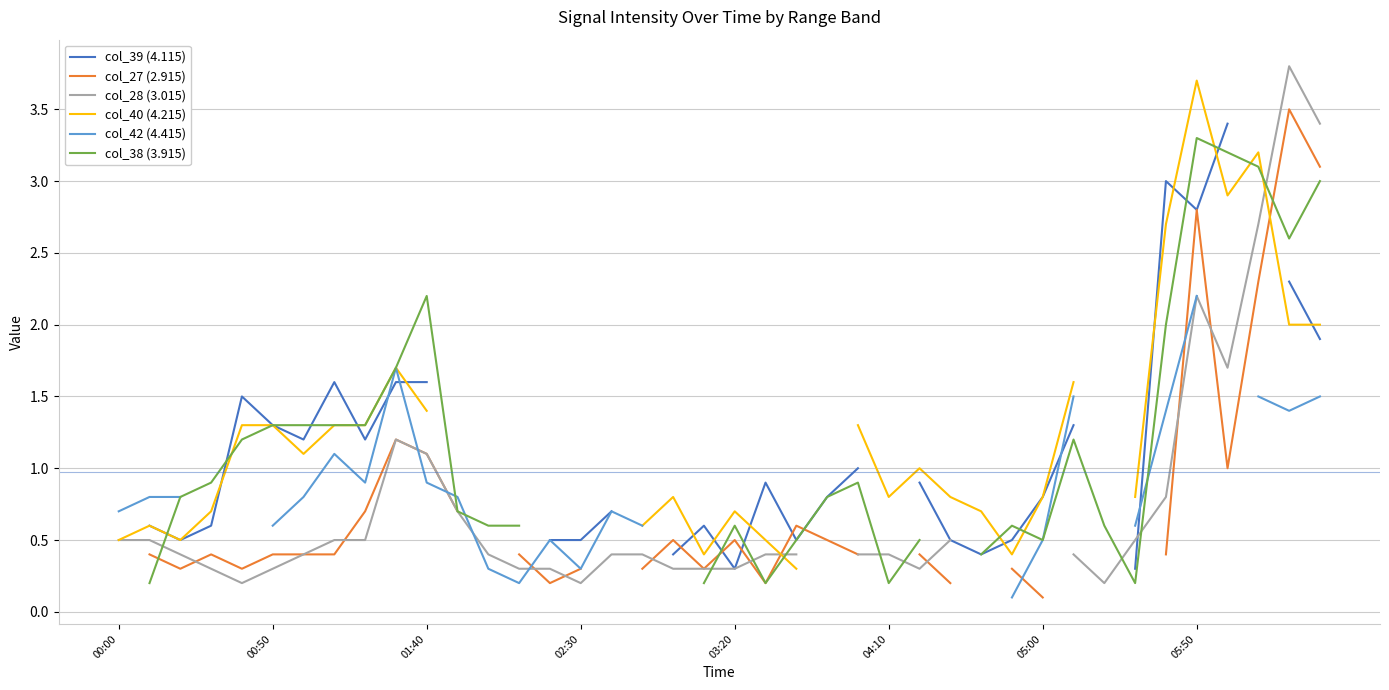

Which series ends up on top after the final intersection of col_28 (3.015) and col_40 (4.215)?

col_28 (3.015)